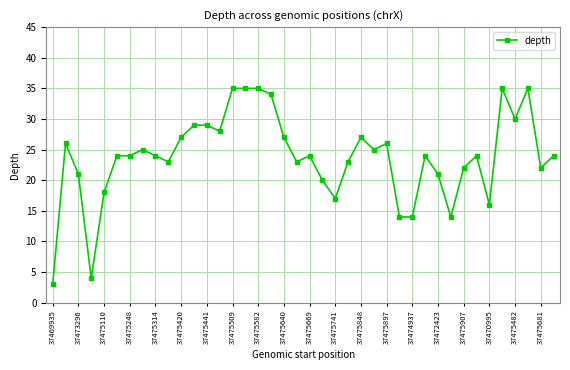

What is the smallest value displayed?

3